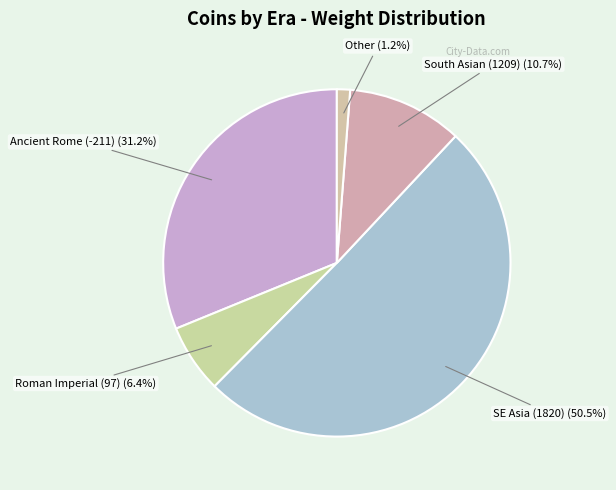

Does any single category account for the majority?

Yes